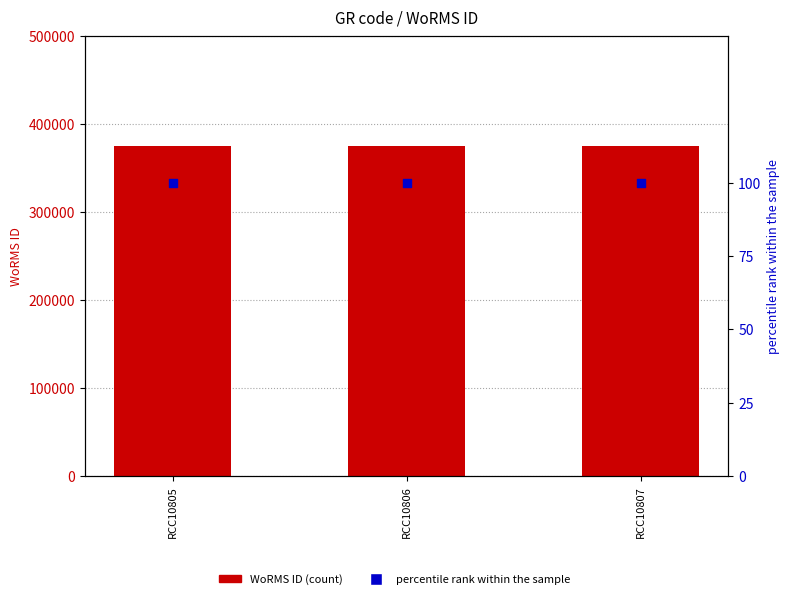

Which series contains the lowest Y value?

percentile rank within the sample